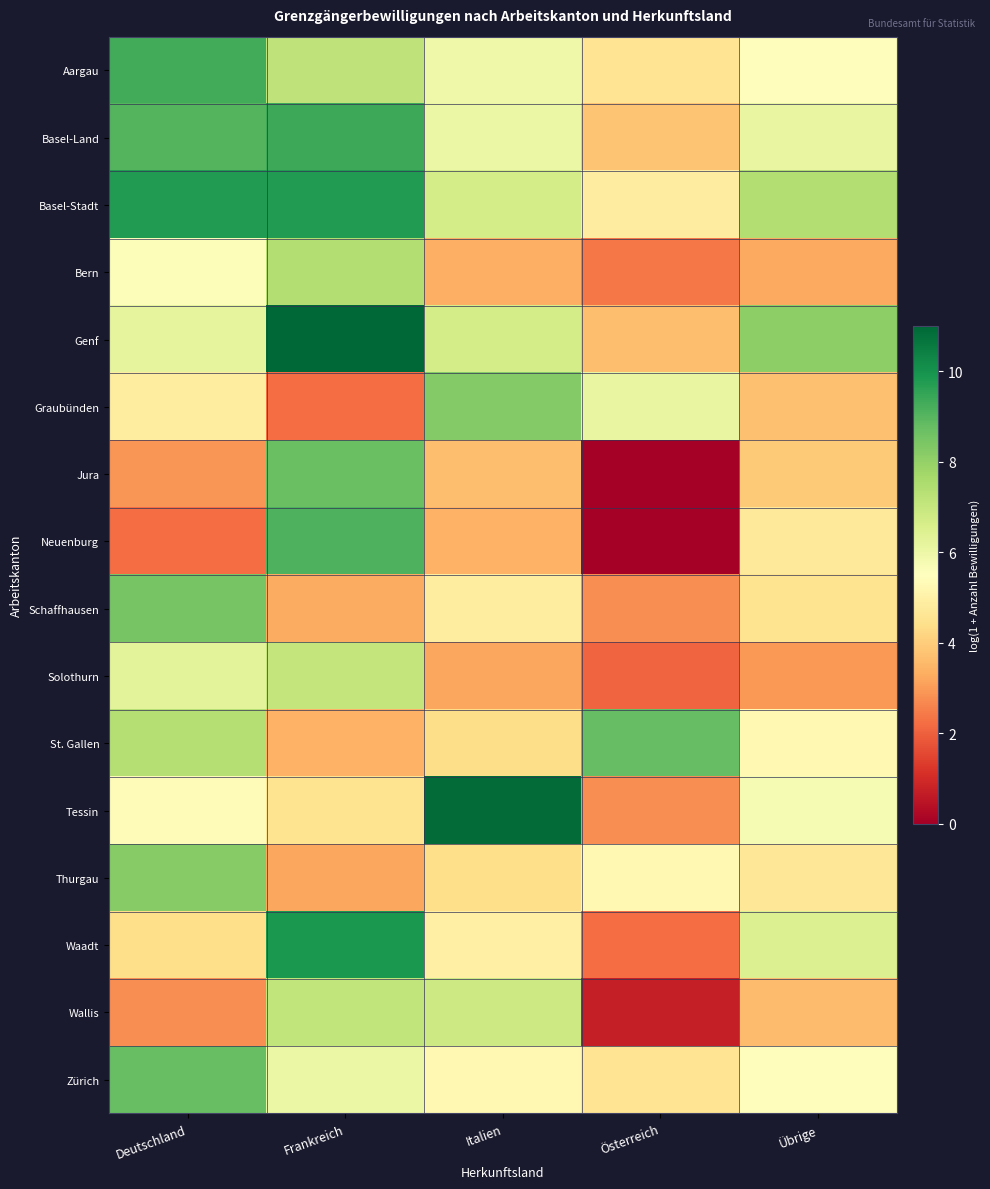

Reading left to right, what are all the values shown in this chart?

Aargau: Deutschland=9.3	Frankreich=7.2	Italien=6.0	Österreich=4.6	Übrige=5.5
Basel-Land: Deutschland=9.0	Frankreich=9.4	Italien=6.1	Österreich=3.8	Übrige=6.1
Basel-Stadt: Deutschland=9.8	Frankreich=9.8	Italien=6.7	Österreich=4.9	Übrige=7.4
Bern: Deutschland=5.6	Frankreich=7.4	Italien=3.4	Österreich=2.4	Übrige=3.3
Genf: Deutschland=6.2	Frankreich=11.0	Italien=6.7	Österreich=3.7	Übrige=8.1
Graubünden: Deutschland=4.8	Frankreich=2.2	Italien=8.3	Österreich=6.1	Übrige=3.7
Jura: Deutschland=2.9	Frankreich=8.7	Italien=3.7	Österreich=0.0	Übrige=3.9
Neuenburg: Deutschland=2.2	Frankreich=9.1	Italien=3.4	Österreich=0.0	Übrige=4.7
Schaffhausen: Deutschland=8.5	Frankreich=3.3	Italien=4.8	Österreich=2.8	Übrige=4.5
Solothurn: Deutschland=6.3	Frankreich=7.1	Italien=3.2	Österreich=2.1	Übrige=2.9
St. Gallen: Deutschland=7.3	Frankreich=3.4	Italien=4.4	Österreich=8.8	Übrige=5.2
Tessin: Deutschland=5.4	Frankreich=4.5	Italien=10.9	Österreich=2.8	Übrige=5.7
Thurgau: Deutschland=8.2	Frankreich=3.2	Italien=4.4	Österreich=5.3	Übrige=4.7
Waadt: Deutschland=4.4	Frankreich=9.9	Italien=5.0	Österreich=2.2	Übrige=6.5
Wallis: Deutschland=2.8	Frankreich=7.1	Italien=6.9	Österreich=0.7	Übrige=3.6
Zürich: Deutschland=8.8	Frankreich=6.0	Italien=5.2	Österreich=4.6	Übrige=5.4